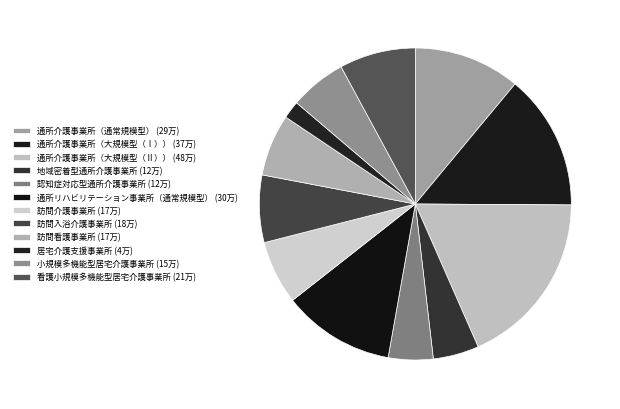

Rank the categories by value from lowest to highest.

居宅介護支援事業所, 認知症対応型通所介護事業所, 地域密着型通所介護事業所, 小規模多機能型居宅介護事業所, 訪問看護事業所, 訪問介護事業所, 訪問入浴介護事業所, 看護小規模多機能型居宅介護事業所, 通所介護事業所（通常規模型）, 通所リハビリテーション事業所（通常規模型）, 通所介護事業所（大規模型（Ⅰ））, 通所介護事業所（大規模型（Ⅱ））